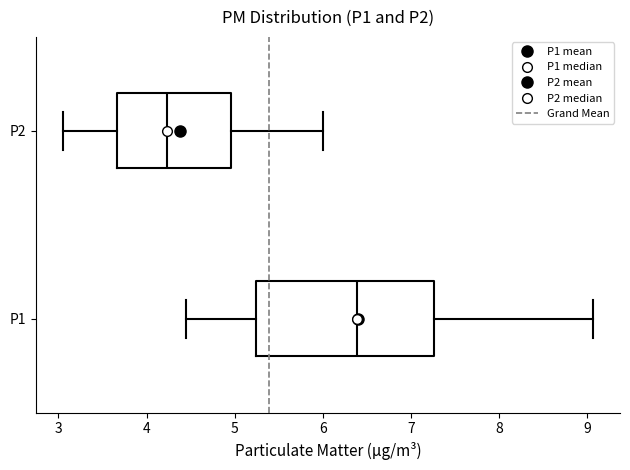

Comparing the boxes themselves (not the whiskers), which one is the widest?

P1